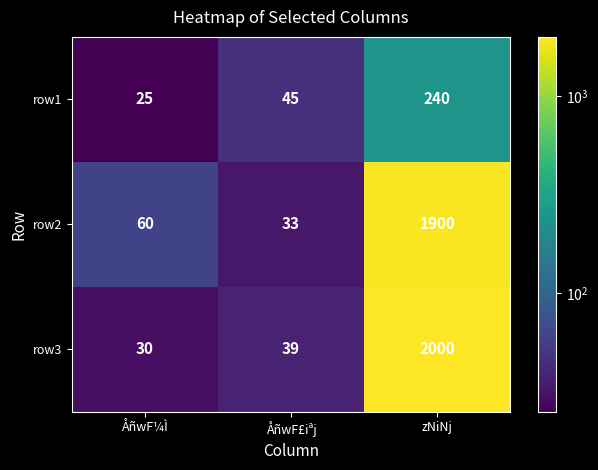

Rank the series by their maximum value, from lowest to highest.

row1, row2, row3